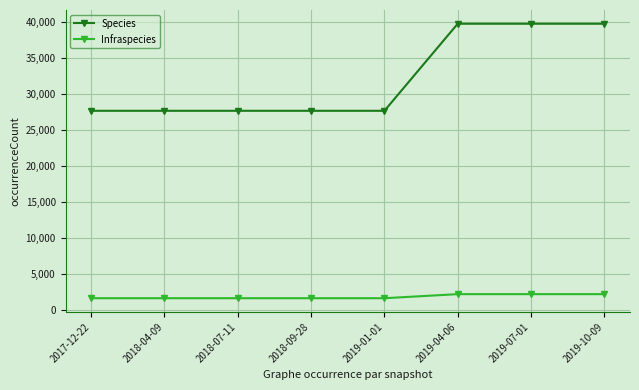

What is the sum of all Infraspecies values?

14906